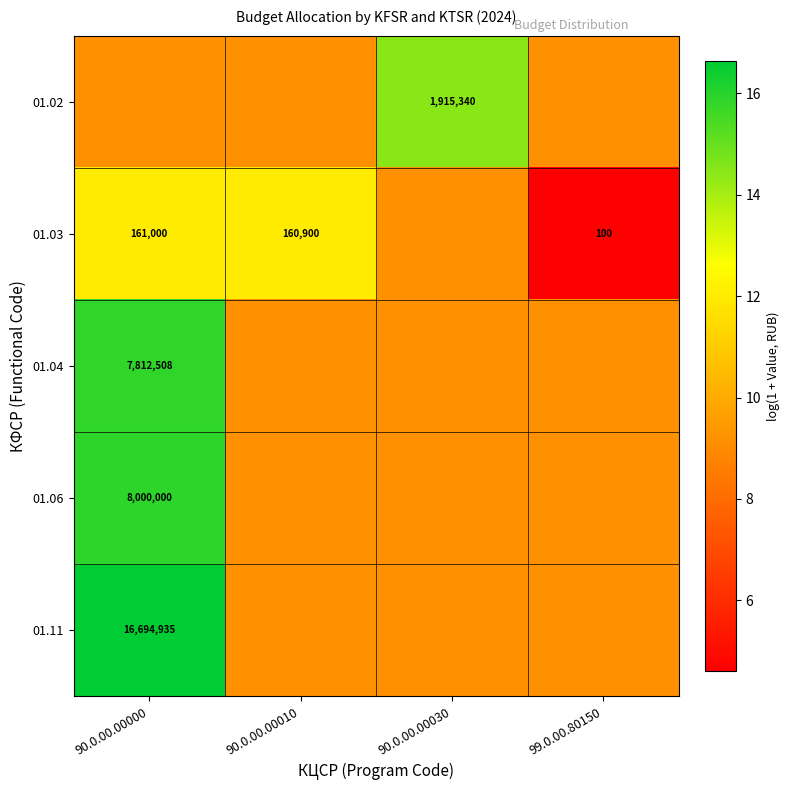

How many data points does each series have?

4